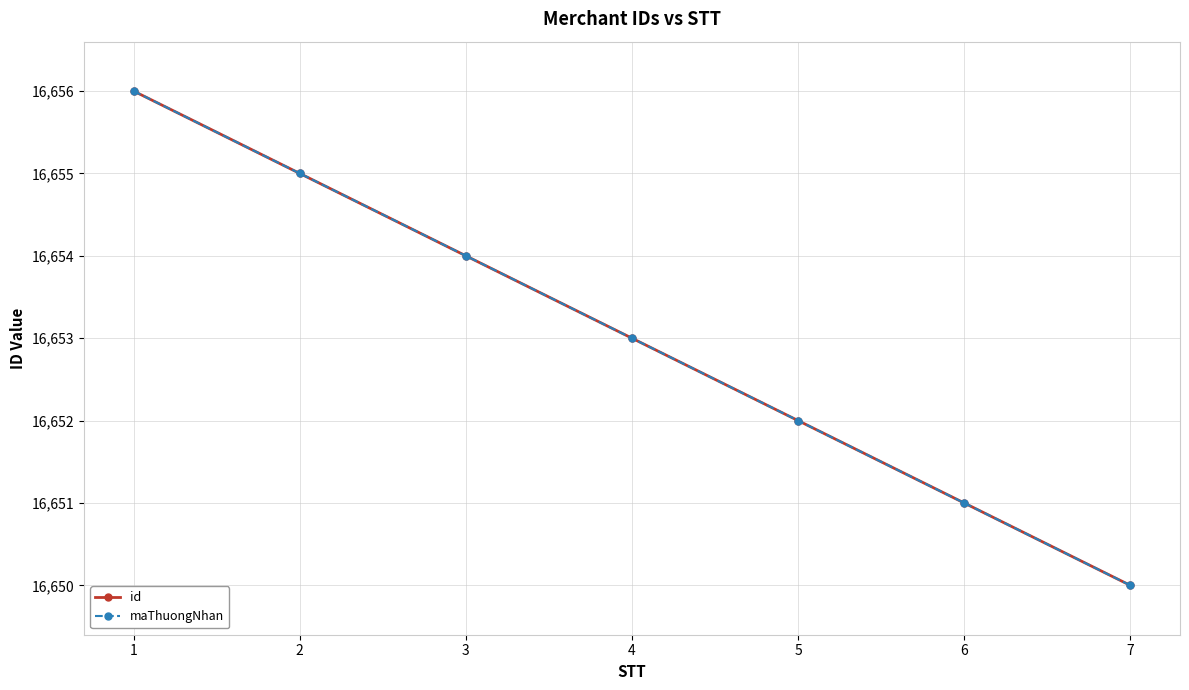

Is this an area chart (filled region under the line)?

No